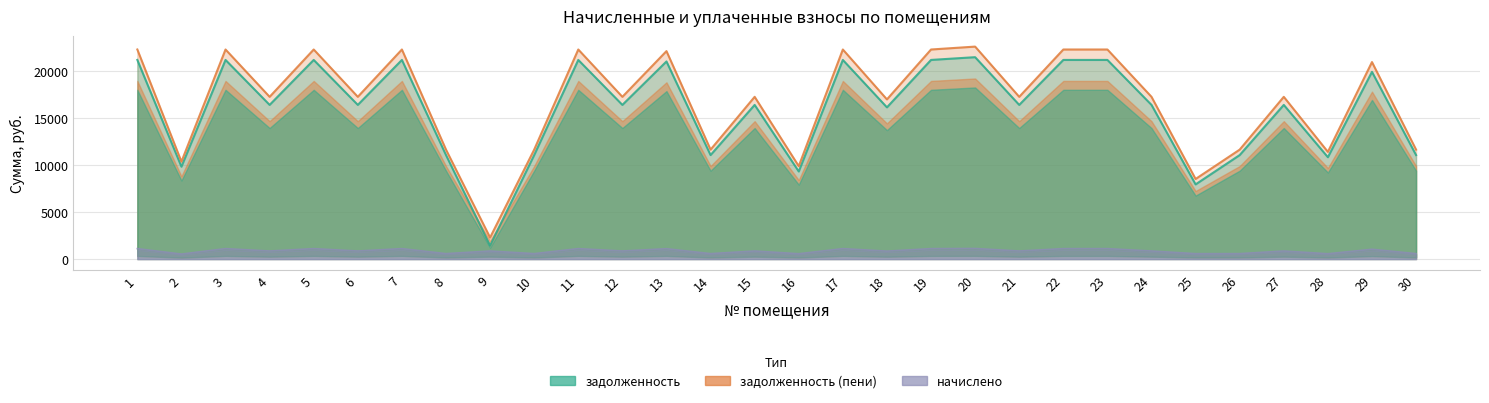

Is the value of задолженность at 14 greater than the value of начислено at 14?

Yes